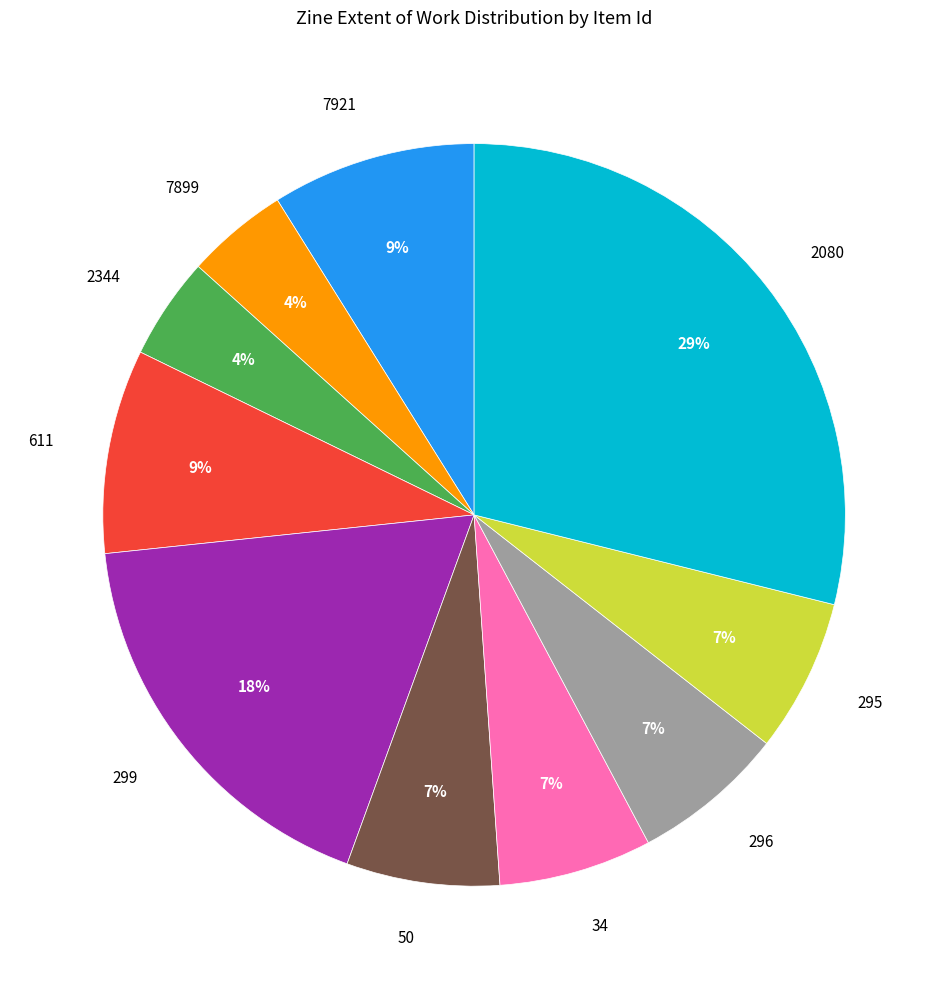

The 34 slice represents 7% of the pie. True or false?

True